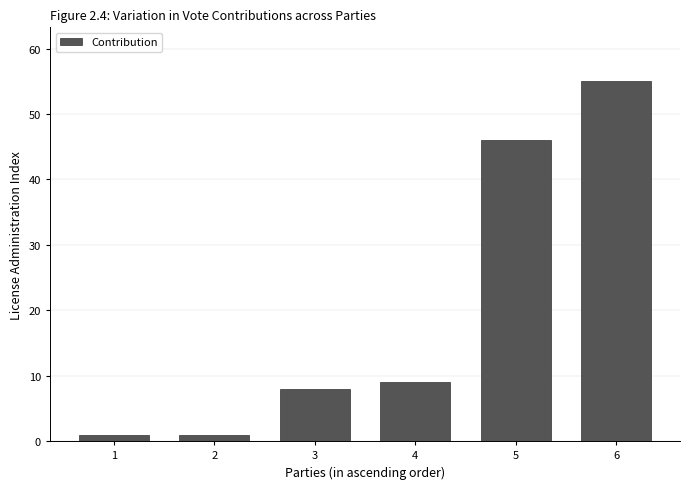

The value at 4 is 9. True or false?

True